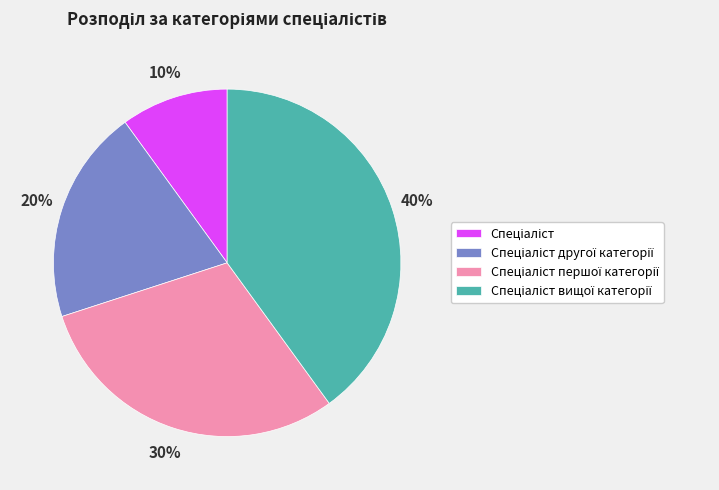

Does any single category account for the majority?

No